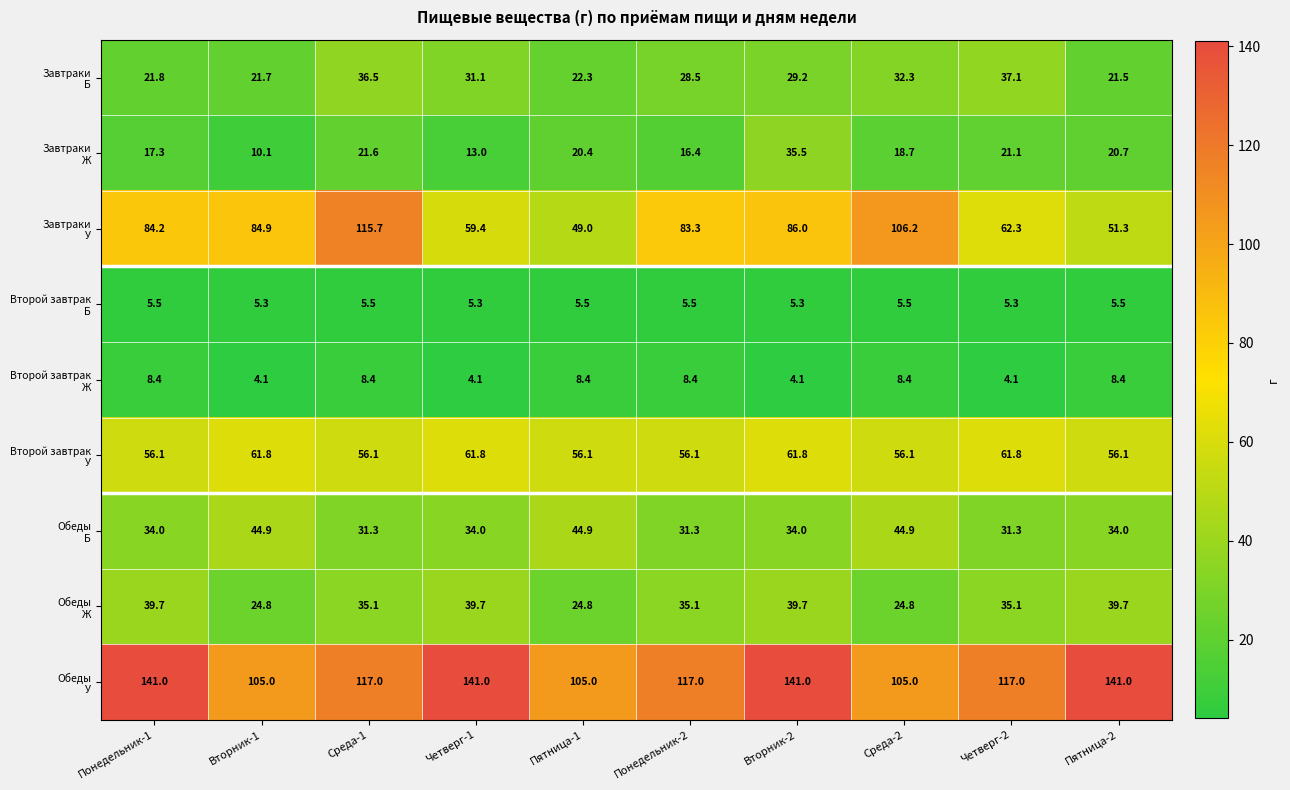

What is the difference between the highest and lowest values at Четверг-2?

112.9